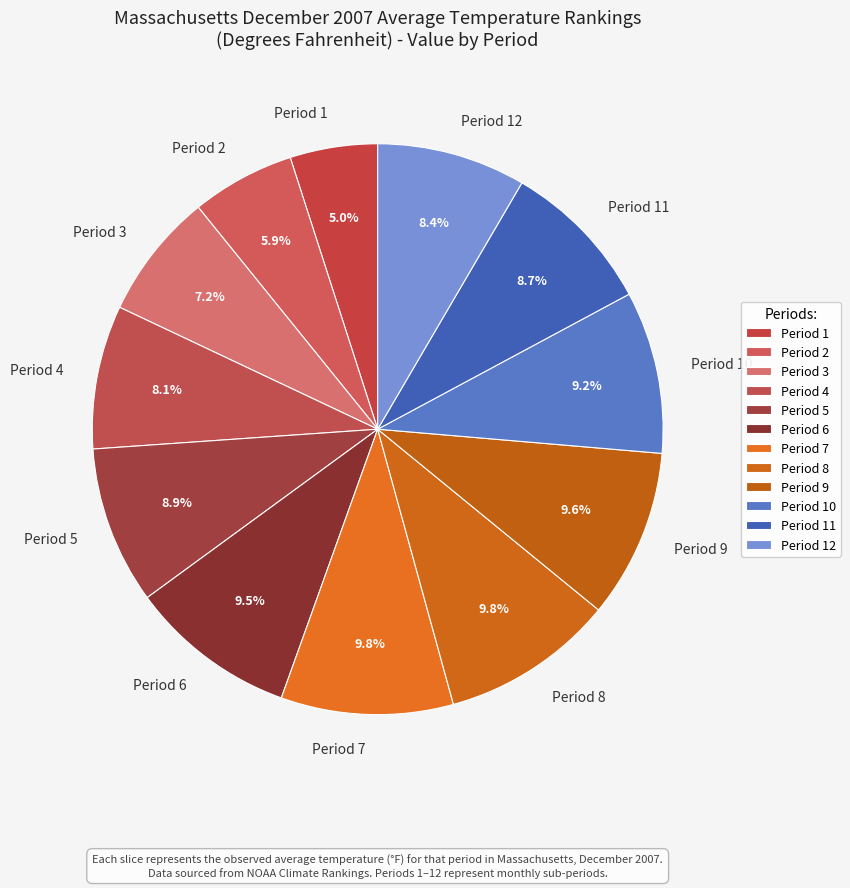

True or false: Period 7 accounts for 1% of the total.

False